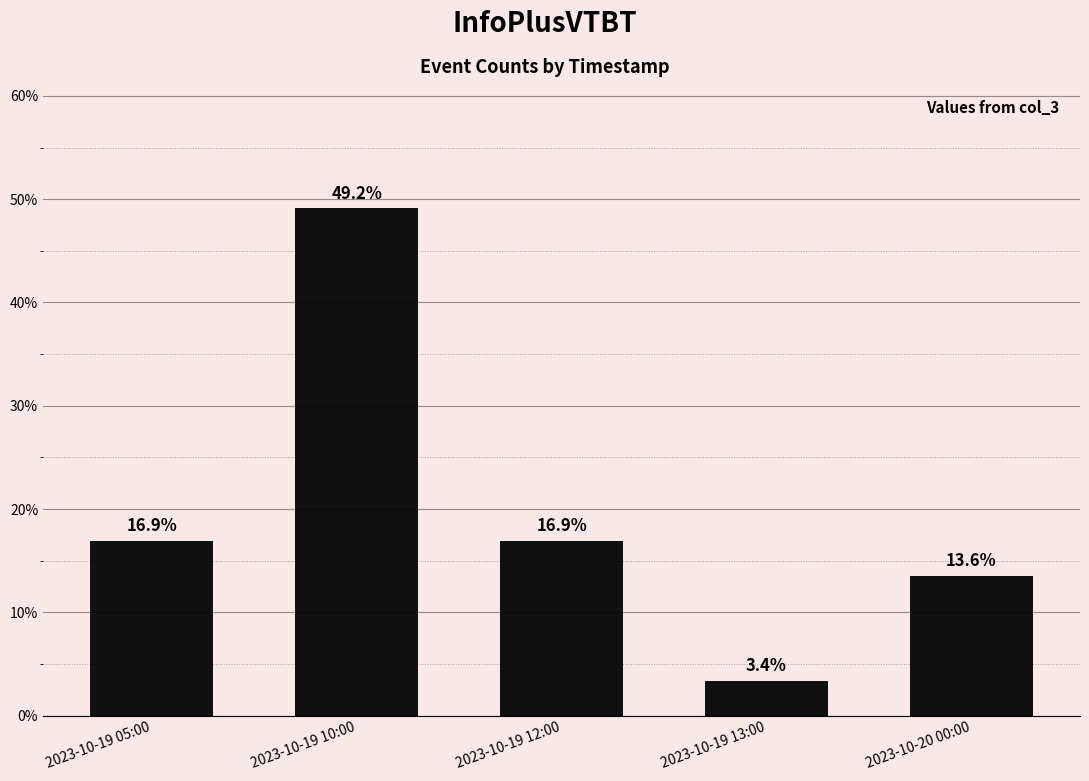

What is the label of the 2nd bar from the left?

2023-10-19 10:00